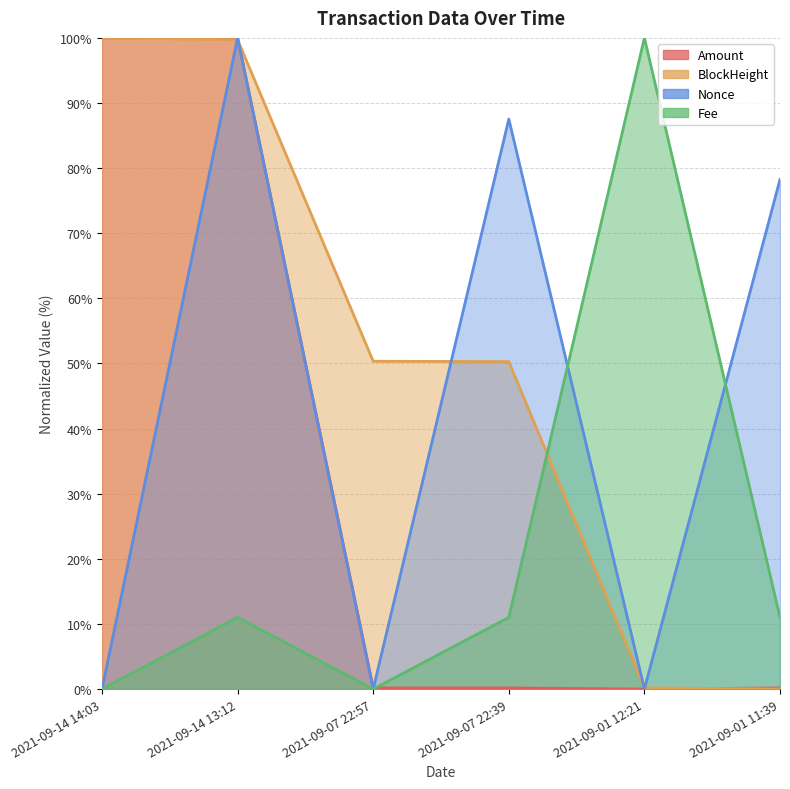

Which label corresponds to the smallest value in the chart?

2021-09-01 12:21